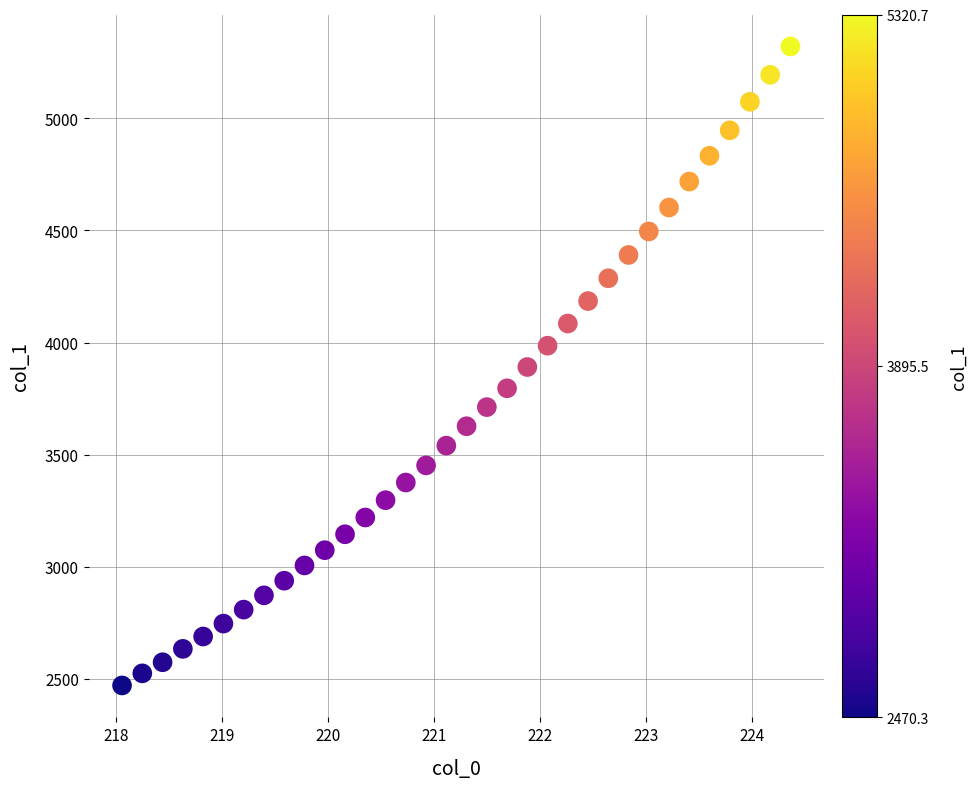

What is the range of X values (max minus min)?

6.3